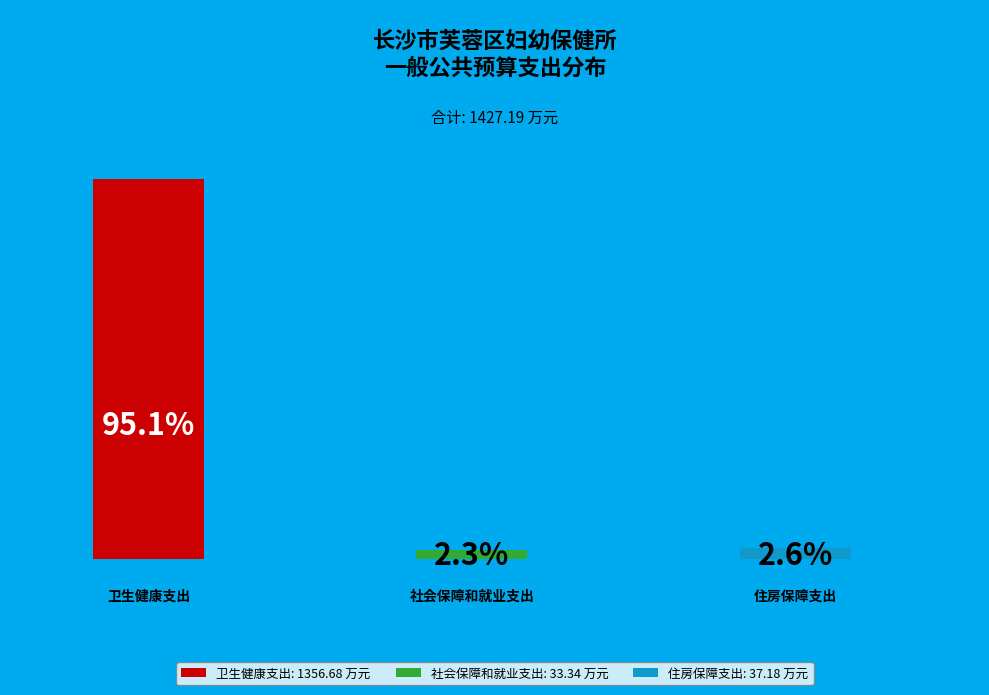

Does any single category account for the majority?

Yes